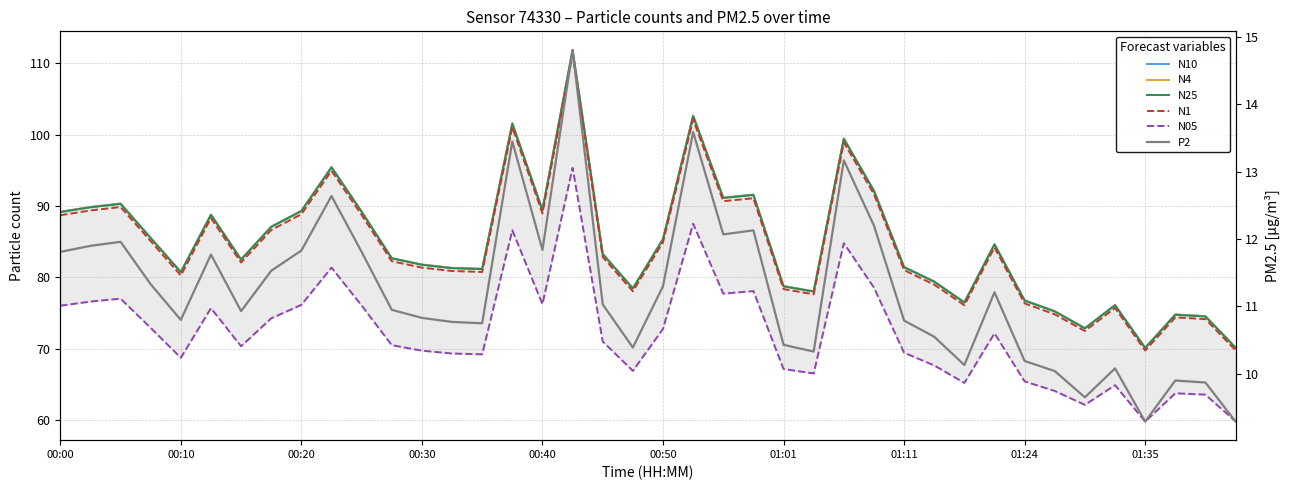

How many values in the N10 series exceed 83?

20